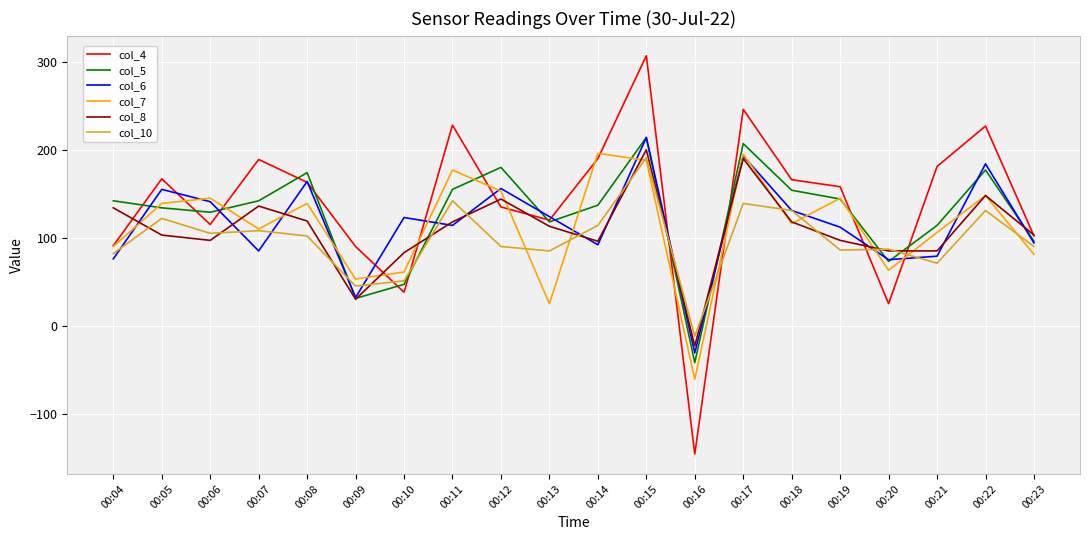

What is the highest value of the col_6 series?

214